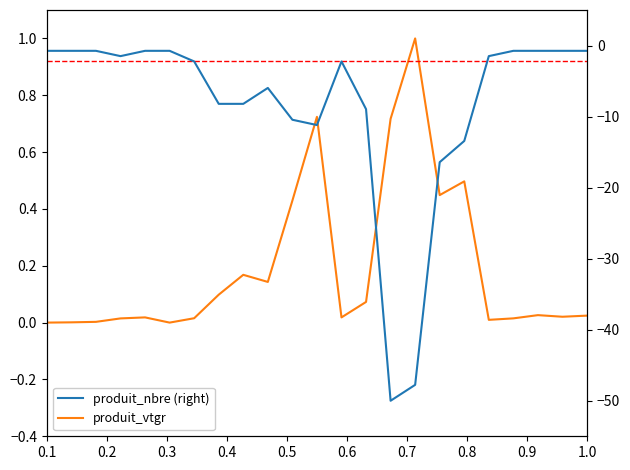

True or false: produit_nbre (right) and produit_vtgr (corr) intersect in this chart.

False